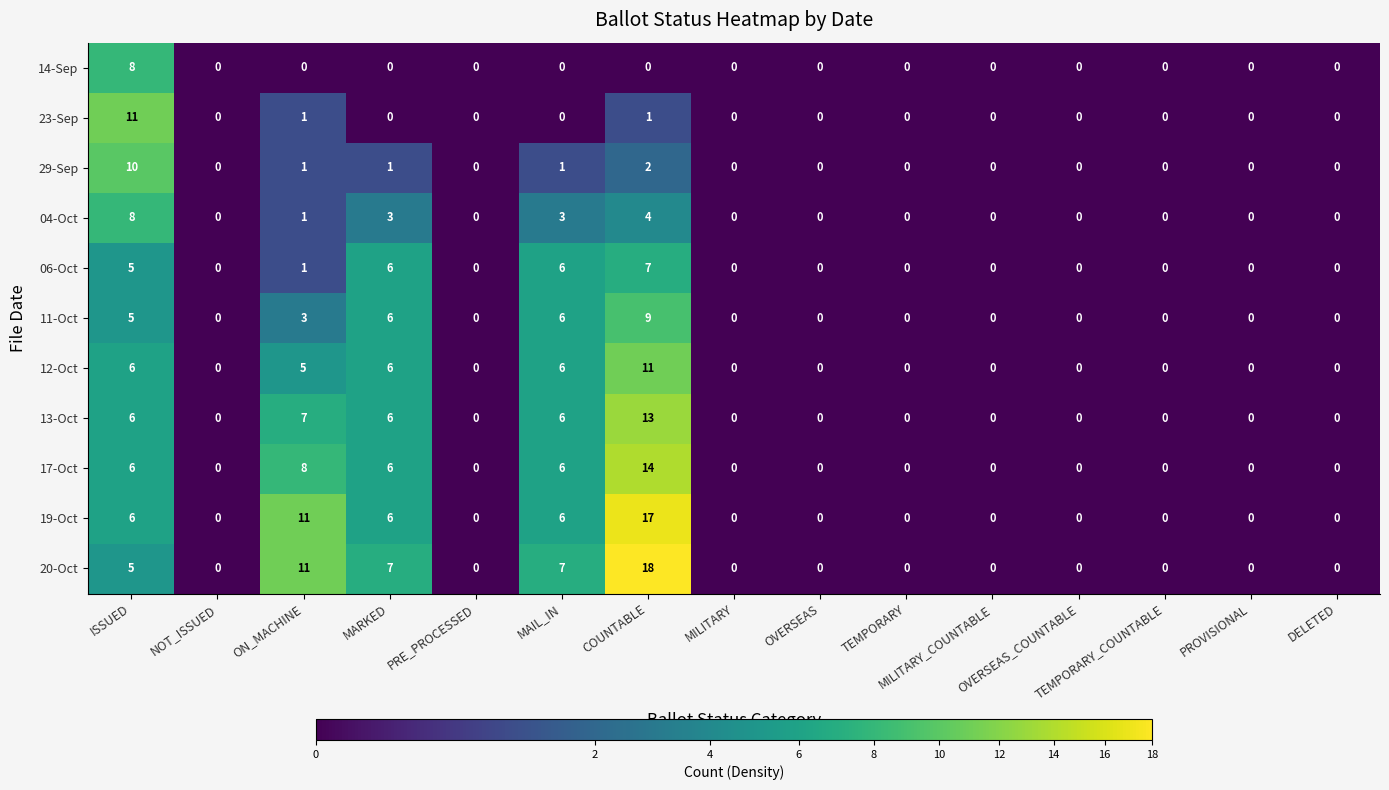

Which series has the largest total across all categories?

20-Oct